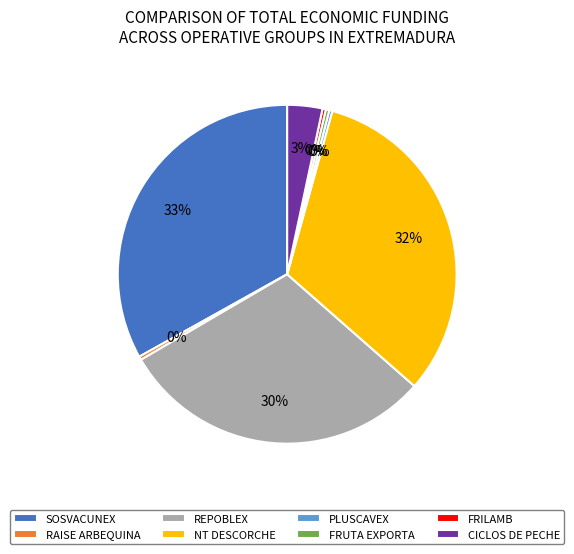

How many slices are in this pie chart?

8